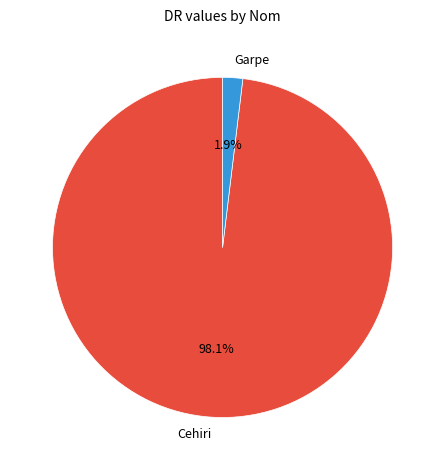

How many segments does this pie chart have?

2